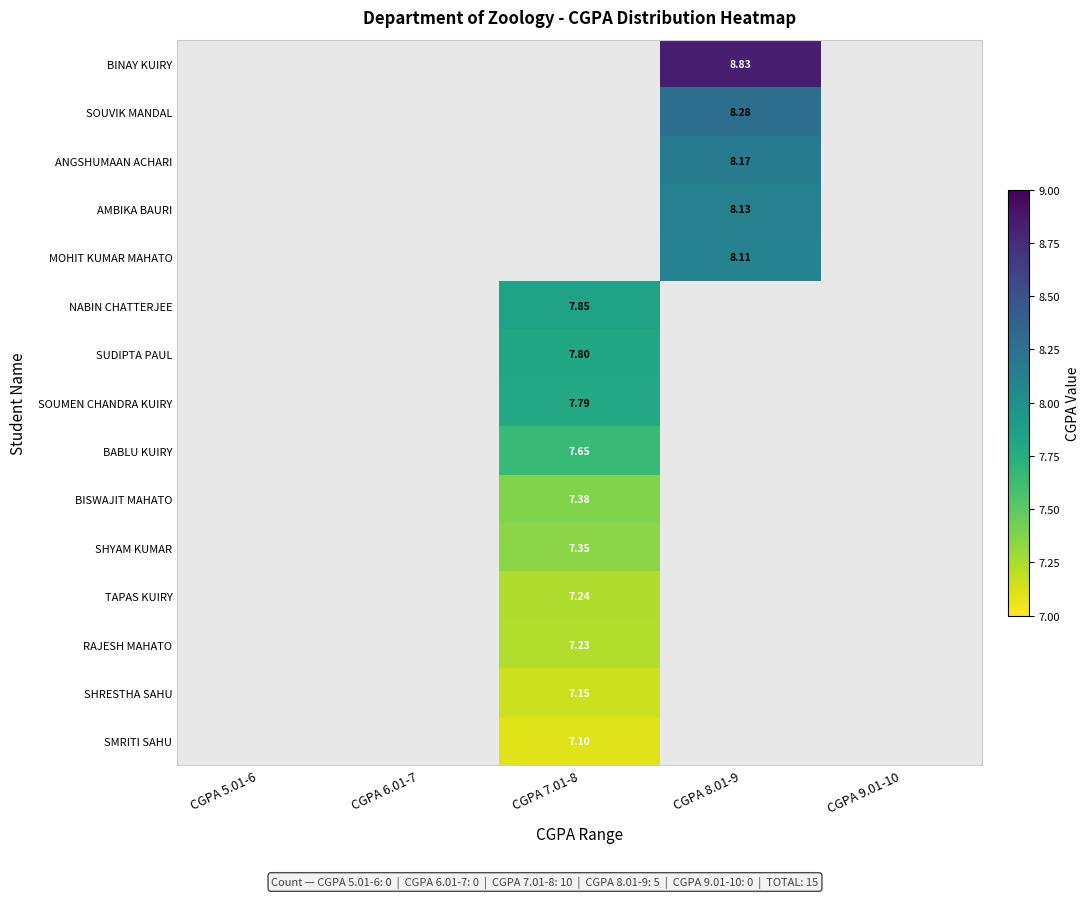

At which category is the sum across all series the highest?

CGPA 7.01-8